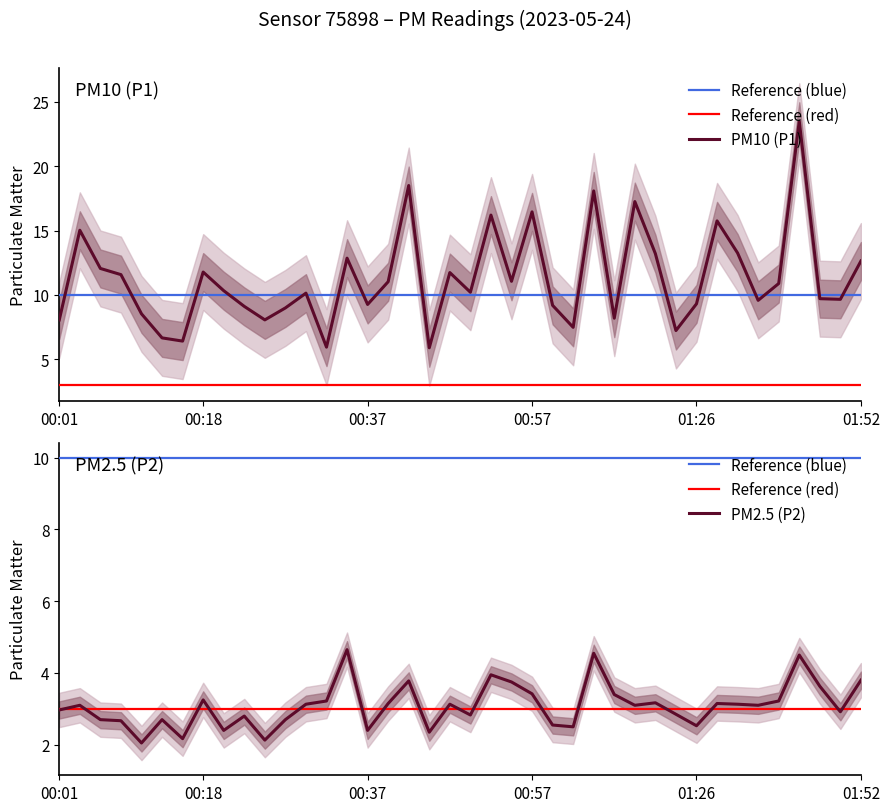

What is the label of the 10th point from the right?

2023-05-24T01:20:25